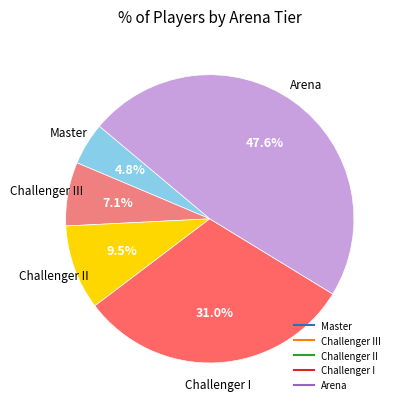

How many slices are in this pie chart?

5